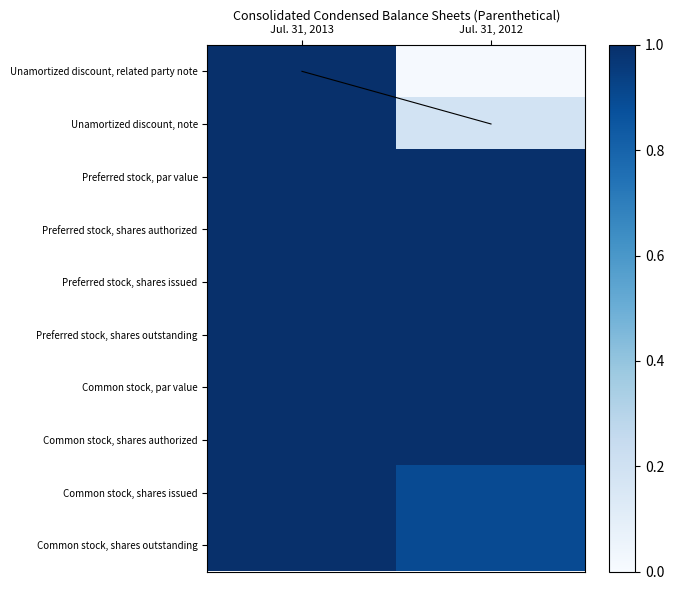

What is the spread (max minus min) of values at Jul. 31, 2012?

1.0